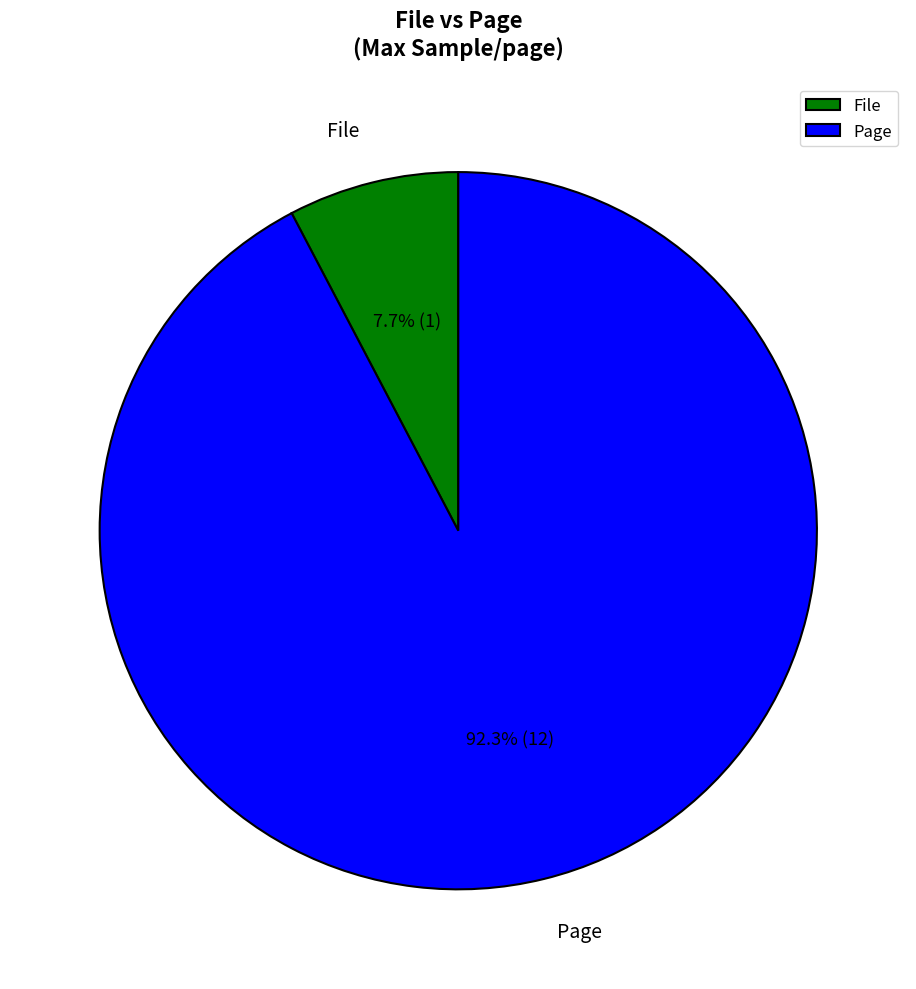

How many slices are in this pie chart?

2